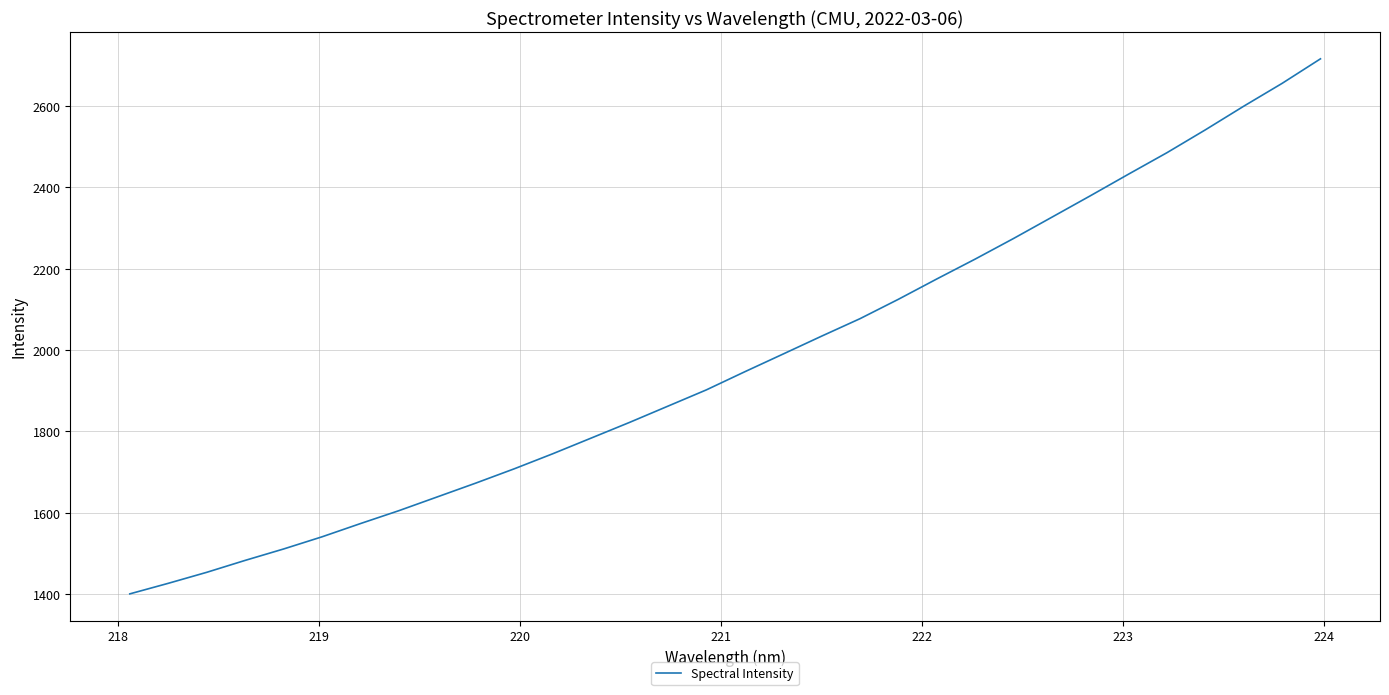

What is the minimum value shown in the chart?

1400.3